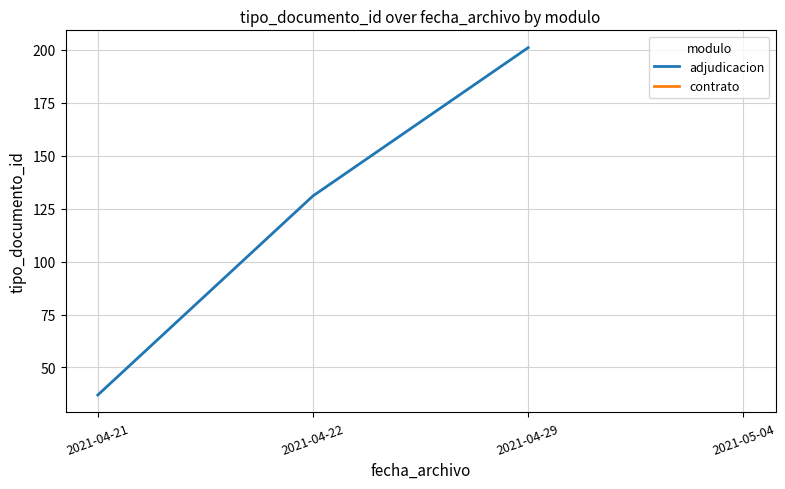

Between 2021-04-29 and 2021-04-22, which is larger?

2021-04-29